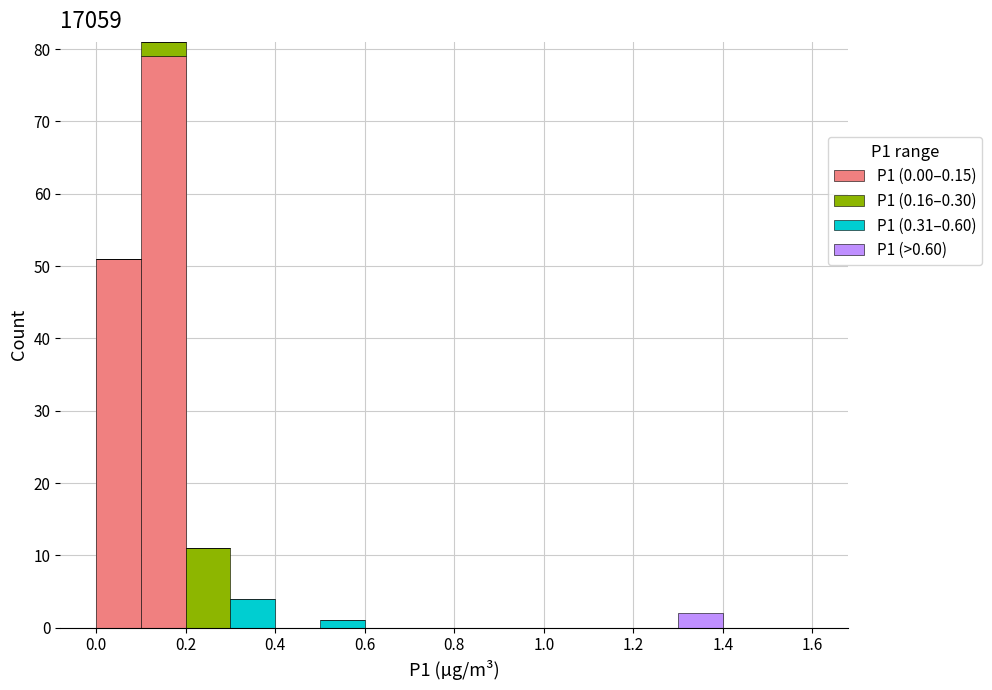

Which range on the x-axis has the tallest stacked bar (by total height)?

0.1 to 0.2